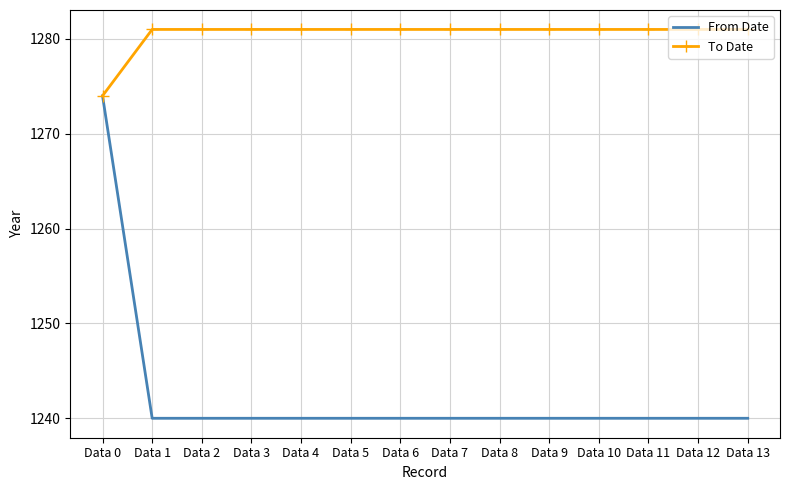

At which category is the sum across all series the highest?

Data 0